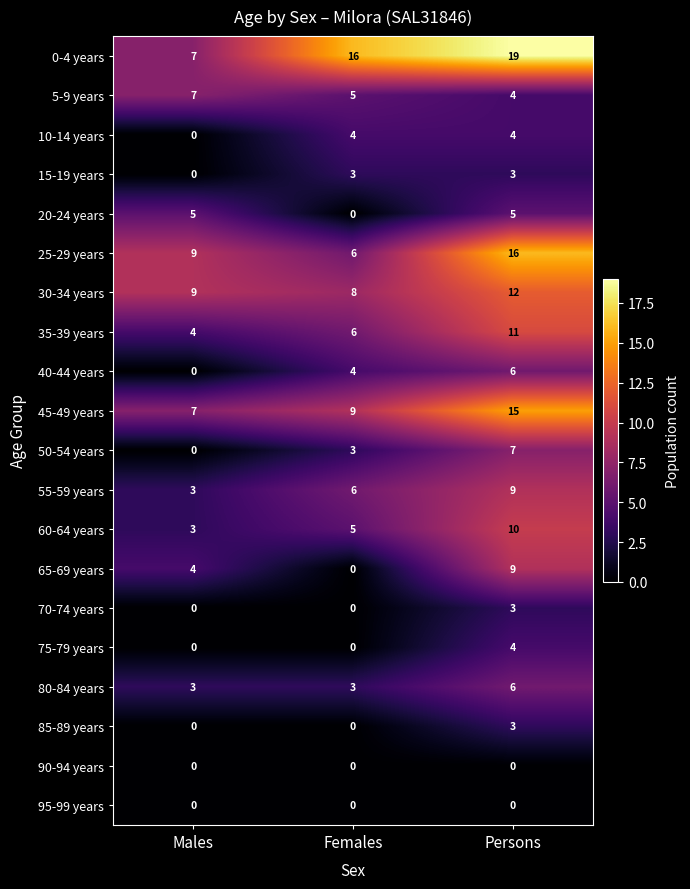

What is the difference between the maximum and minimum values in the 35-39 years series?

7